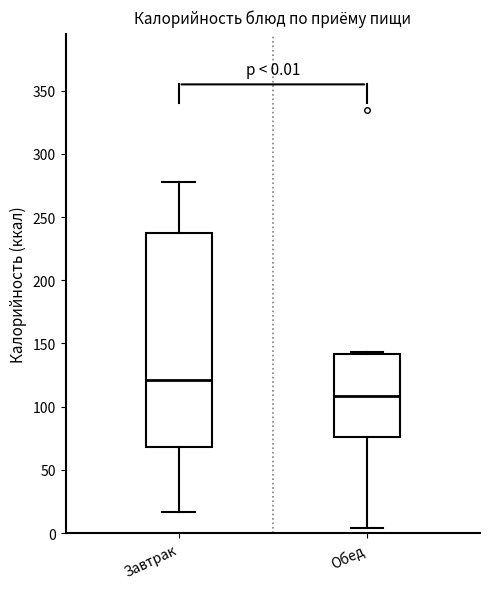

Which box has the lowest median line?

Обед